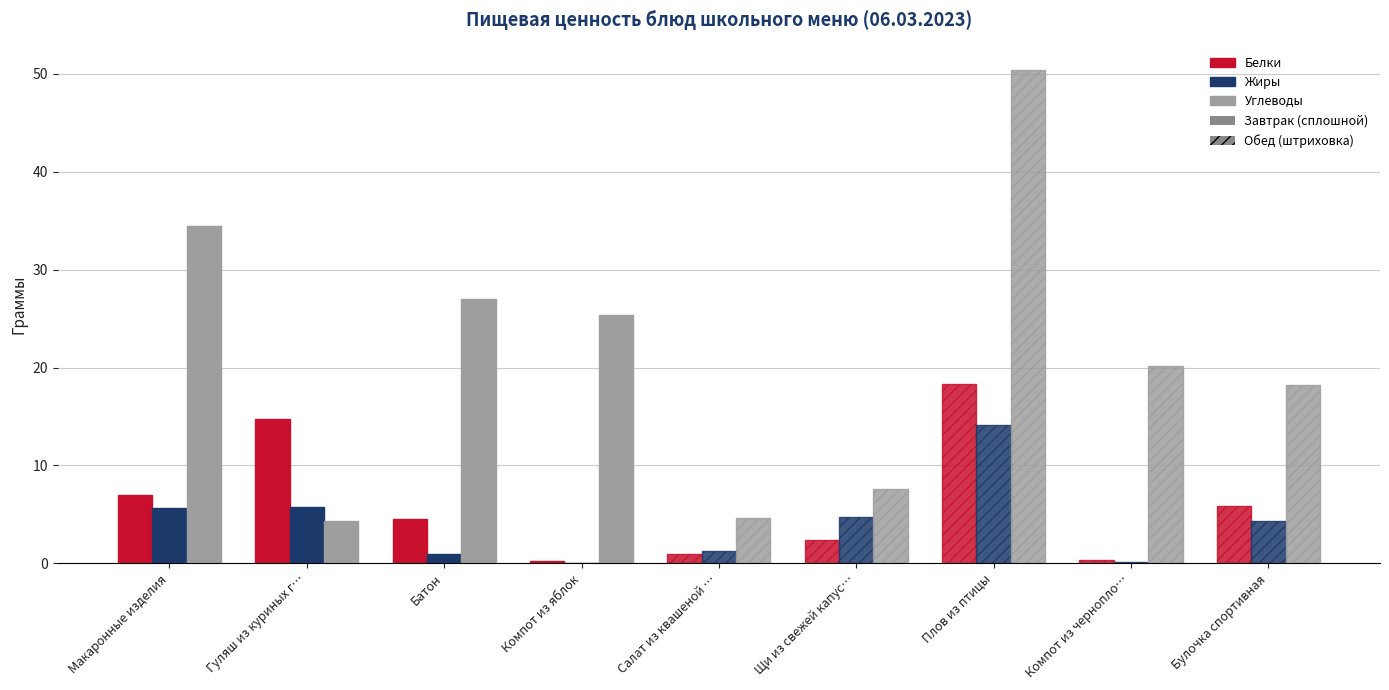

What is the highest value of the Жиры series?

14.1